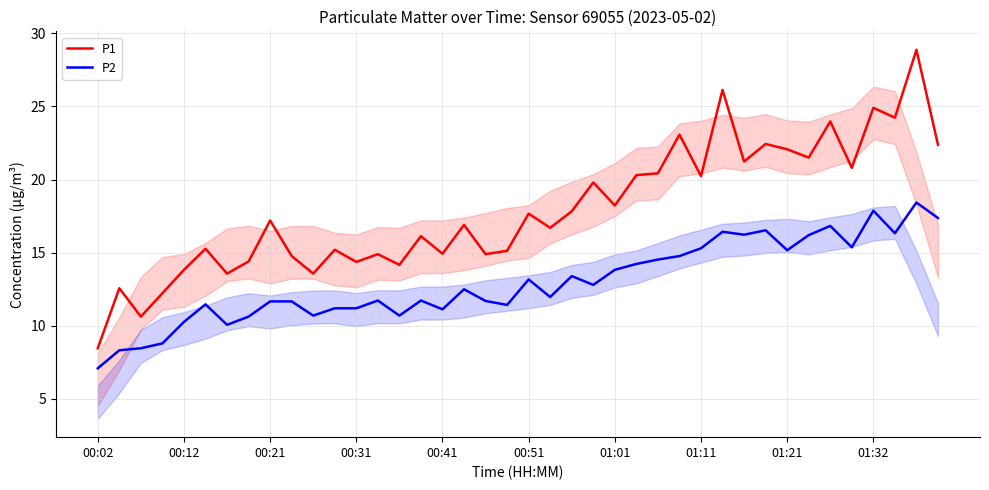

List the series in order of their overall mean, lowest first.

P2, P1